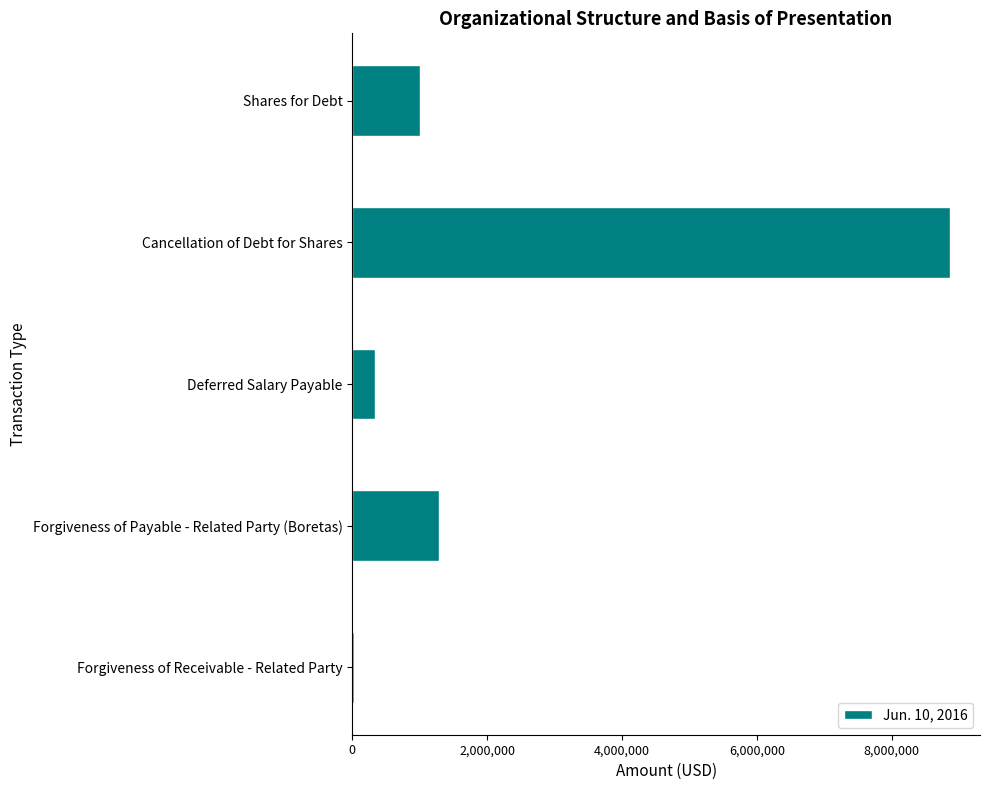

What is the ratio of the value at Forgiveness of Payable - Related Party (Boretas) to the value at Deferred Salary Payable?

3.8